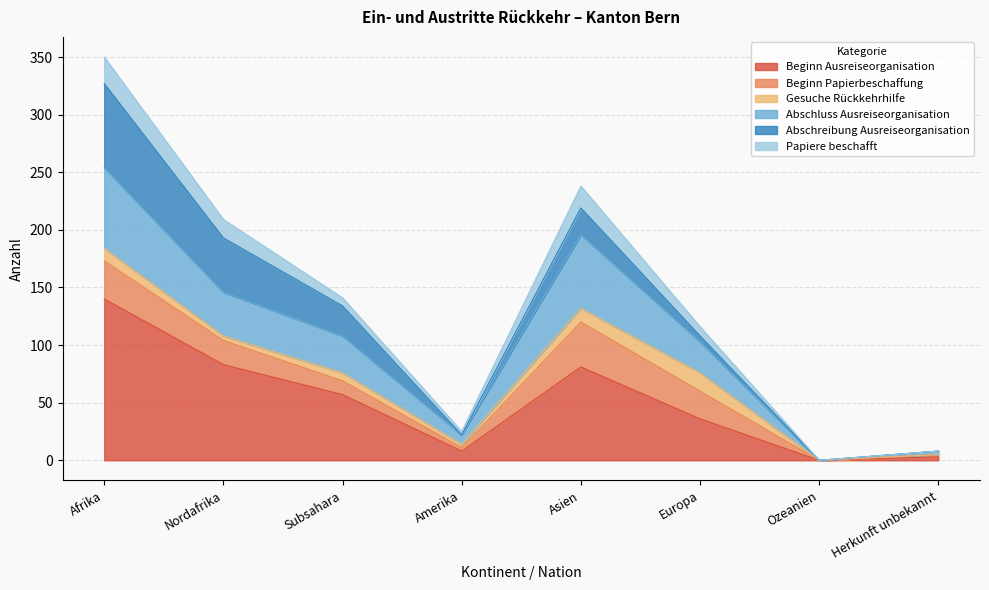

The value of Beginn Ausreiseorganisation at Asien is 81. True or false?

True